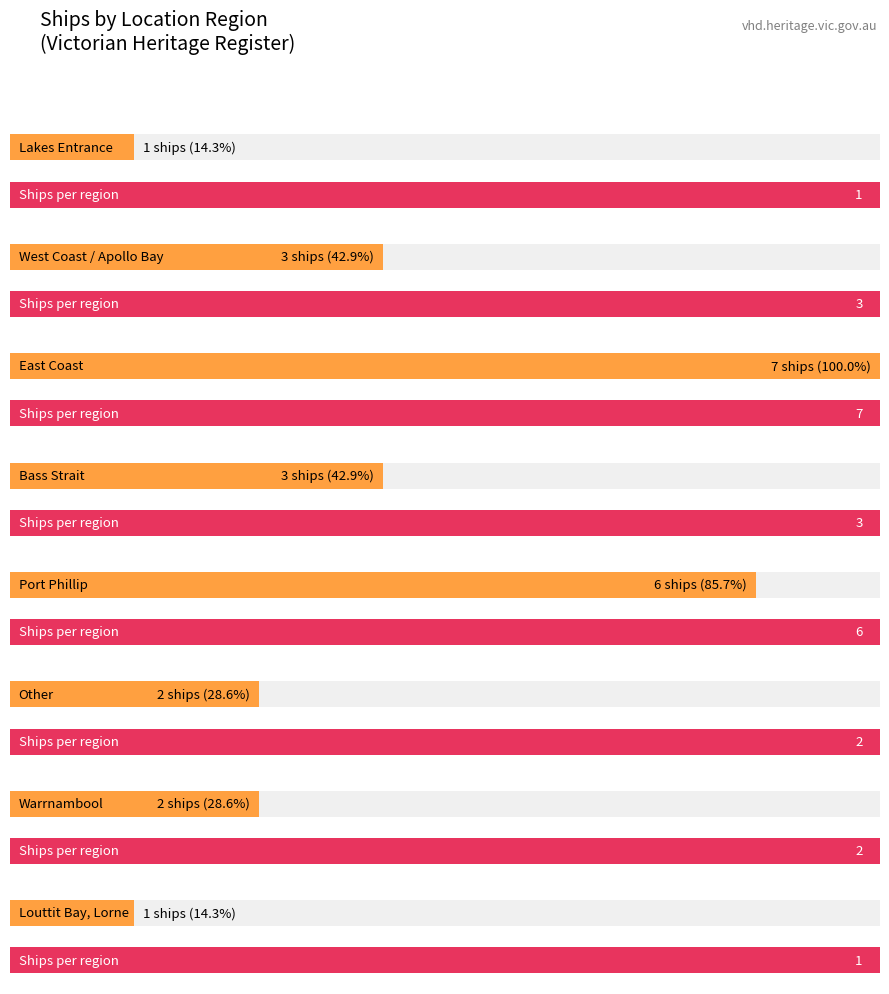

Are the bars grouped side by side (vs. stacked)?

Yes